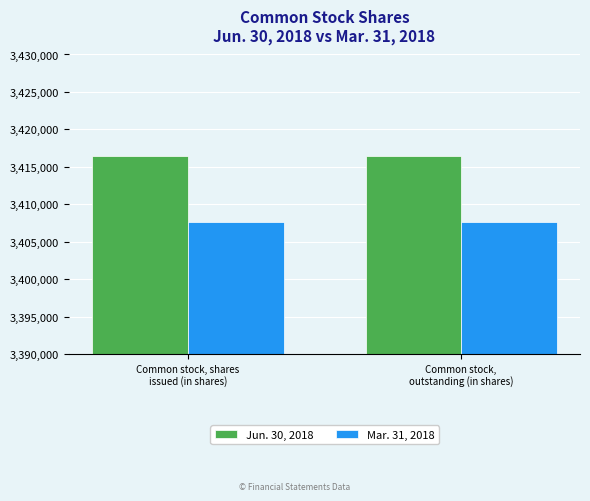

Reading right to left, list all the values displayed in this chart.

Jun. 30, 2018: Common stock,
outstanding (in shares)=3416414	Common stock, shares
issued (in shares)=3416414
Mar. 31, 2018: Common stock,
outstanding (in shares)=3407613	Common stock, shares
issued (in shares)=3407613